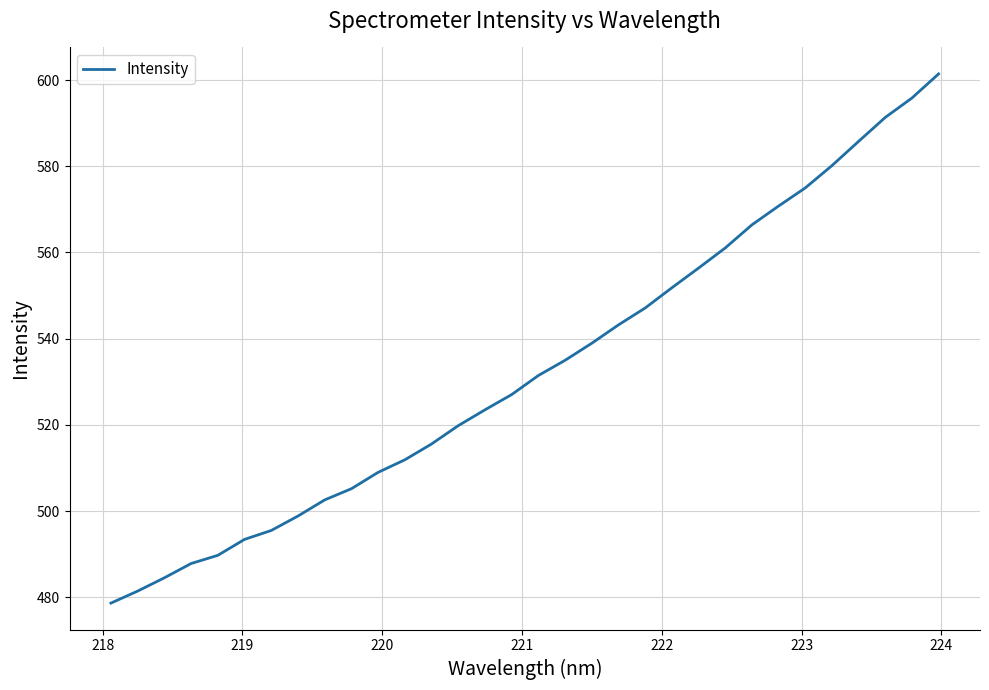

What is the difference between the maximum and minimum values?

122.7